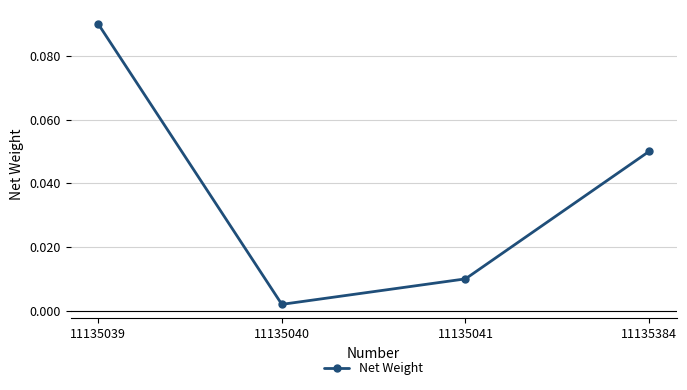

True or false: the data has more than 0 interior local peaks.

False